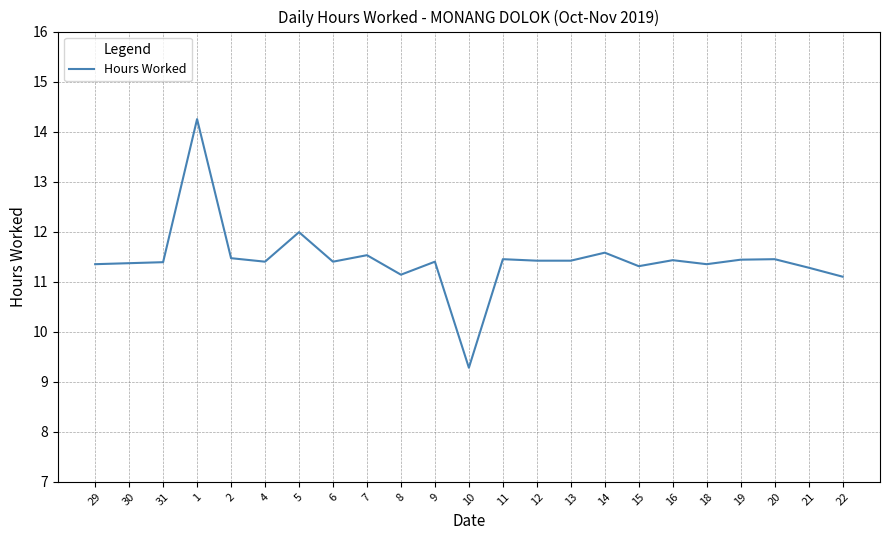

What is the average value?

11.4